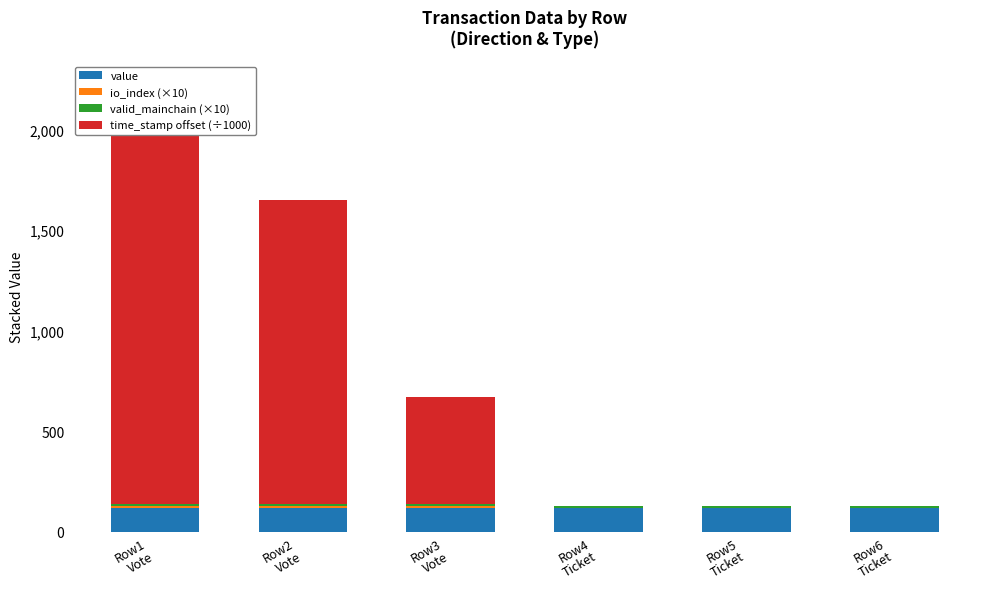

What position from the right is Row2
Vote?

5